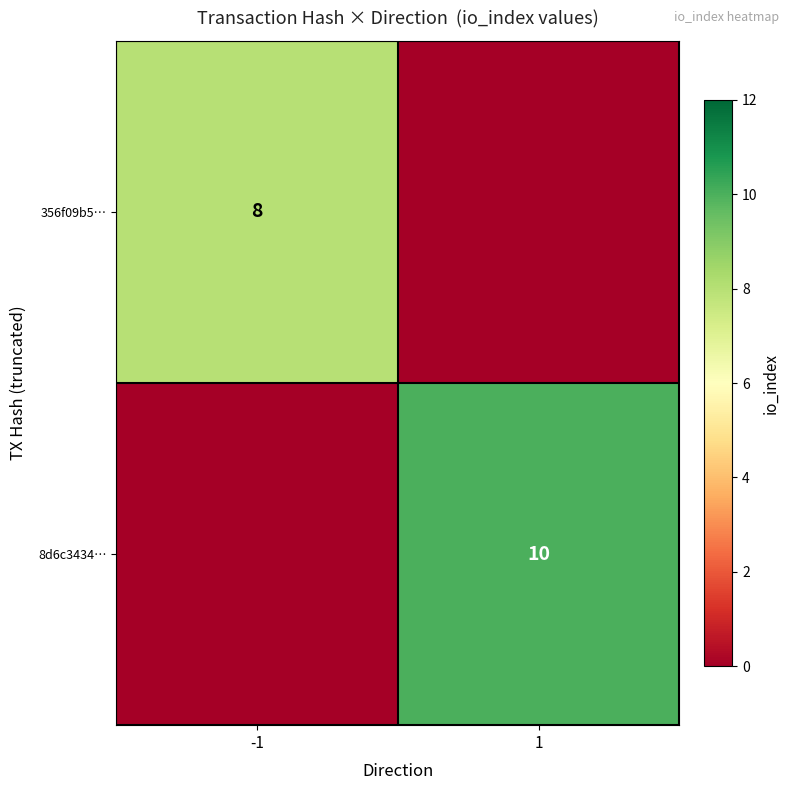

True or false: 8d6c3434… has a value of 13 at 1.

False